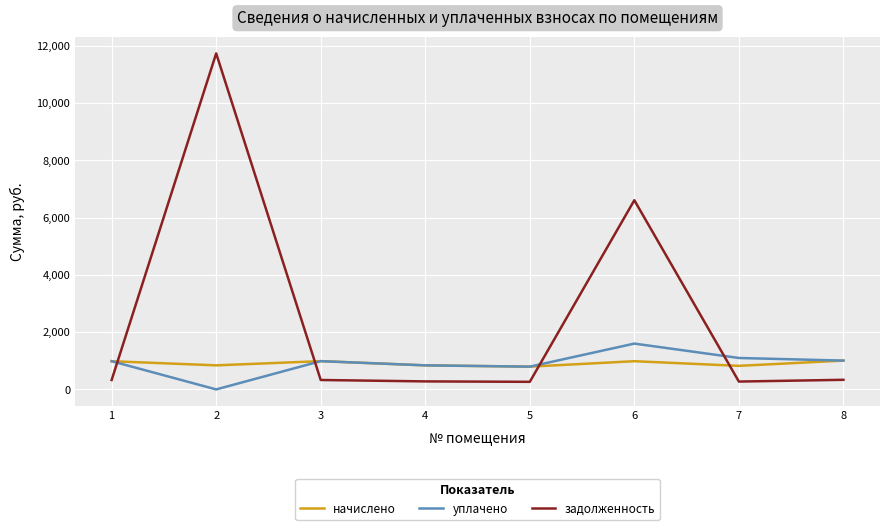

Is the value of начислено at 3 greater than the value of уплачено at 4?

Yes